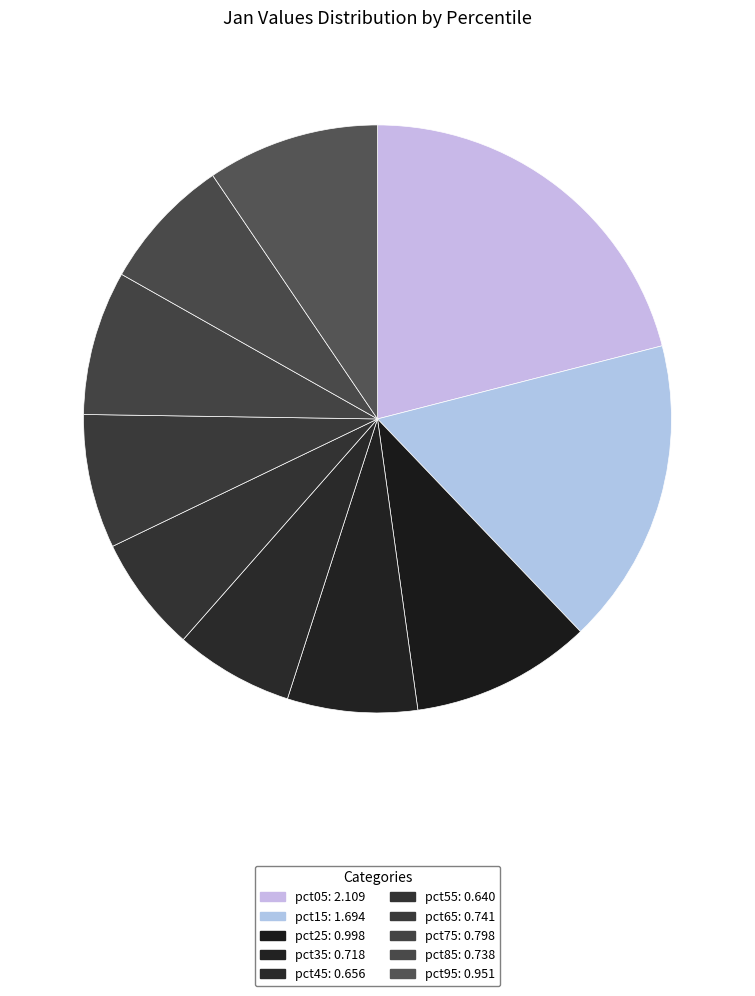

What percentage is the pct55 slice, to the nearest percent?

6%